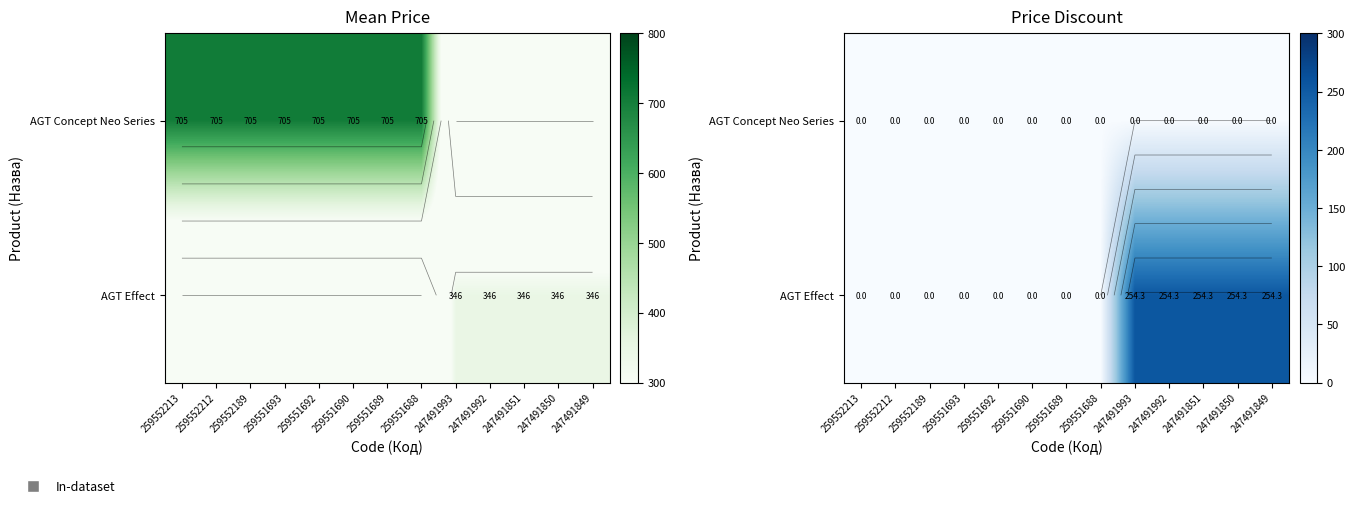

Is it true that AGT Effect equals 0.0 at 259551690?

True